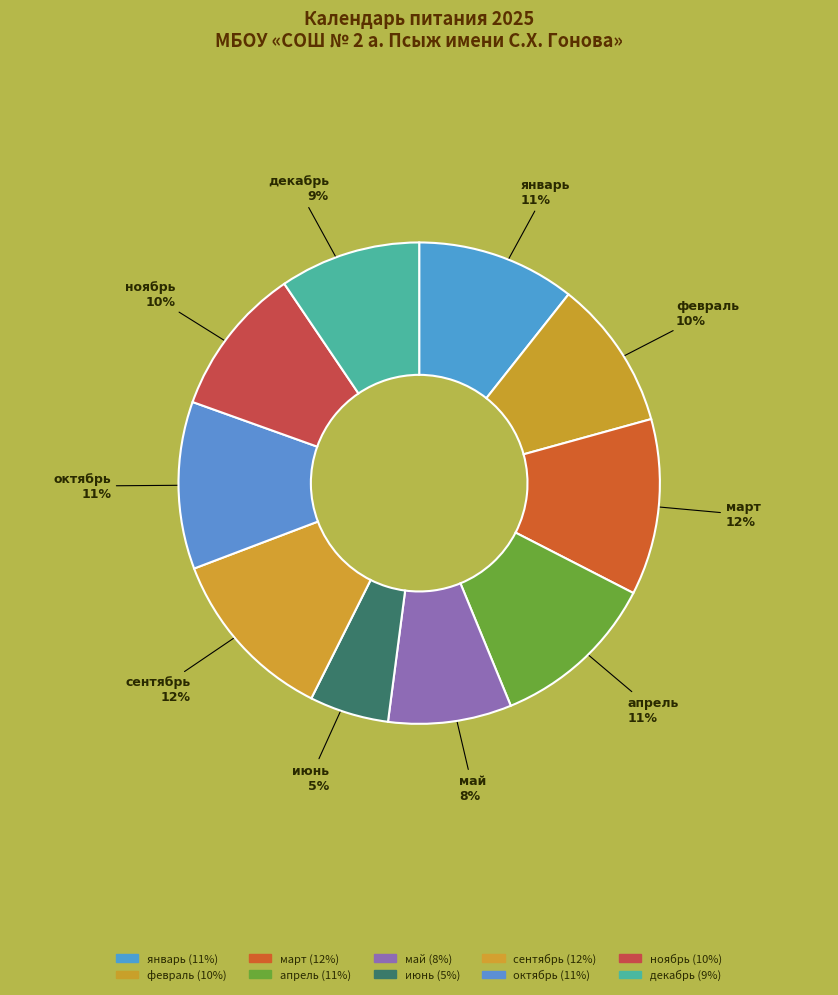

Does any single category account for the majority?

No